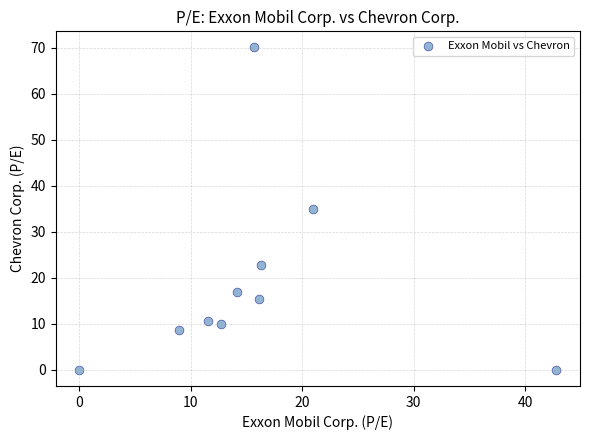

What is the average Y value?

18.9